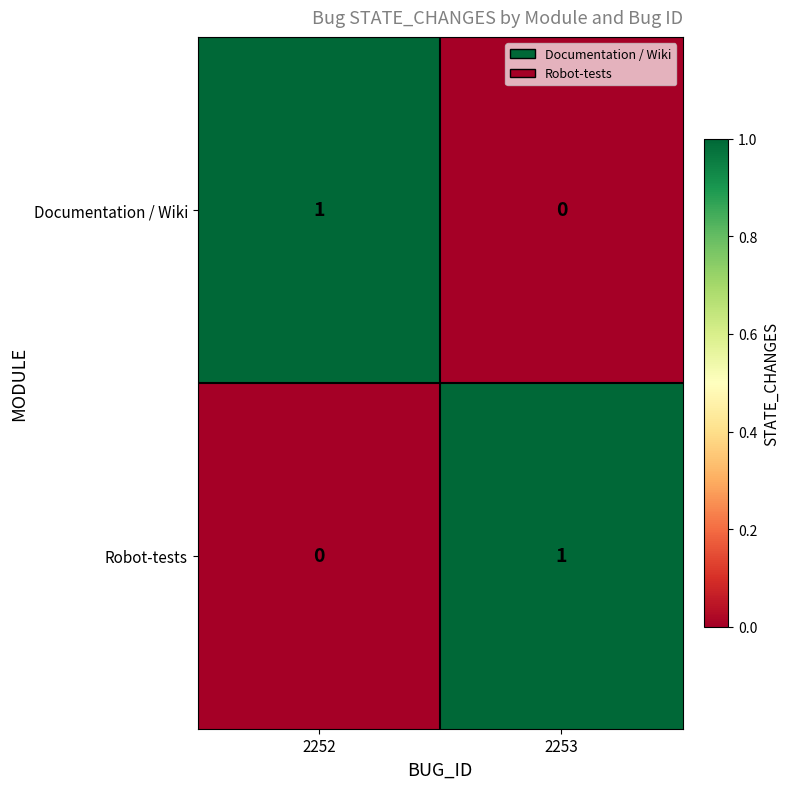

Is it true that Robot-tests equals 0 at 2252?

True